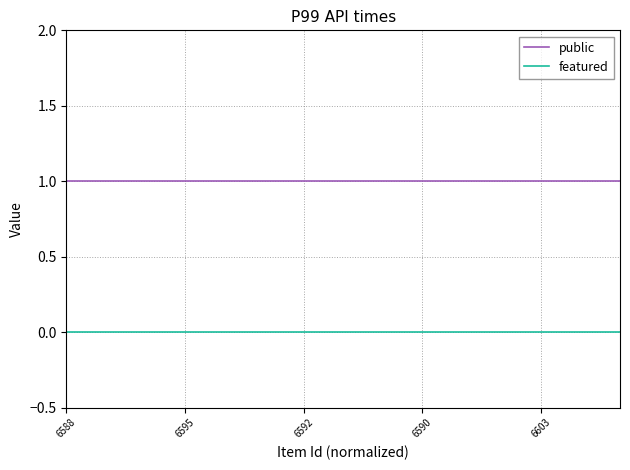

Rank the series by their maximum value, from highest to lowest.

public, featured